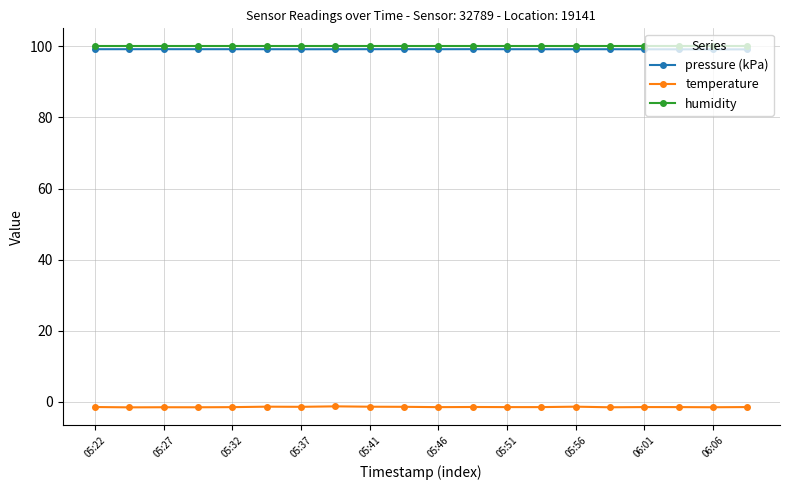

What is the greatest value displayed?

100.0